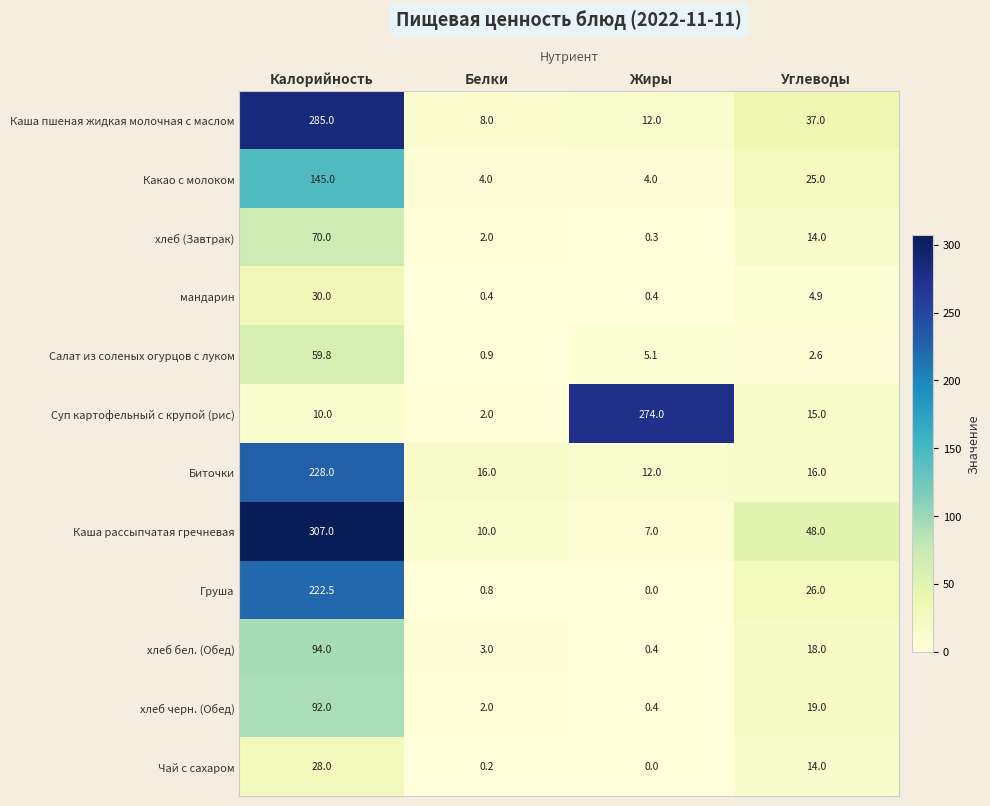

List the series in order of their peak value, highest first.

Каша рассыпчатая гречневая, Каша пшеная жидкая молочная с маслом, Суп картофельный с крупой (рис), Биточки, Груша, Какао с молоком, хлеб бел. (Обед), хлеб черн. (Обед), хлеб (Завтрак), Салат из соленых огурцов с луком, мандарин, Чай с сахаром